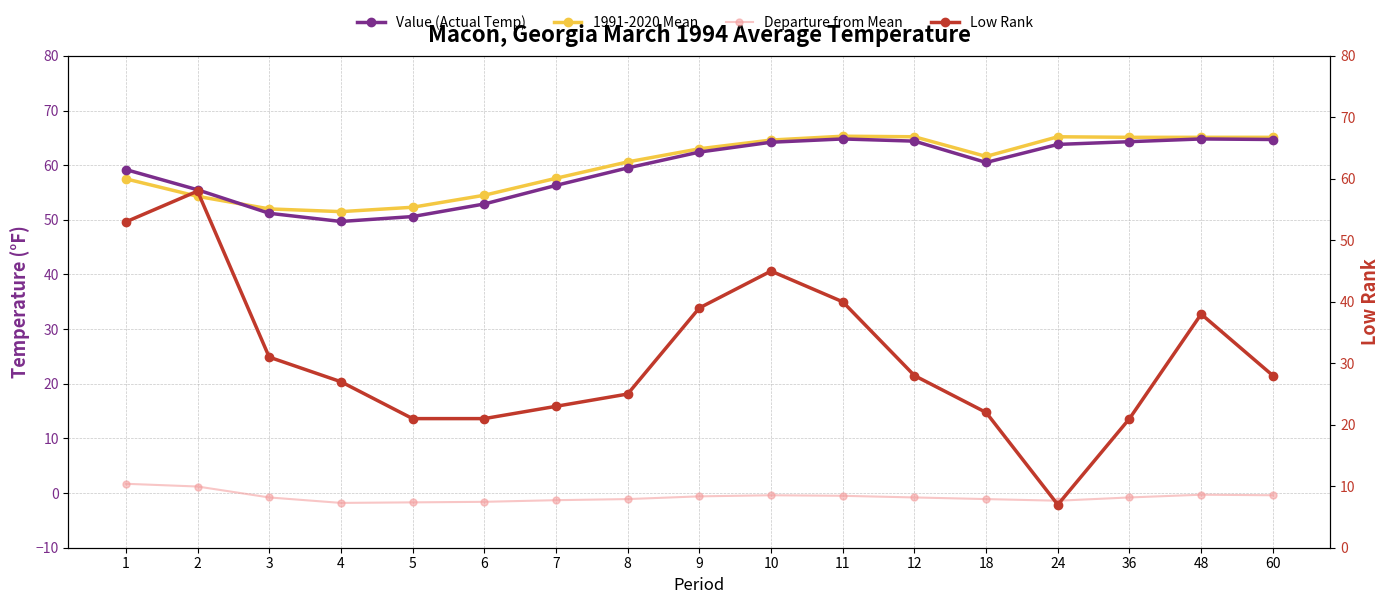

How many interior local valleys does the 1991-2020 Mean series have?

2